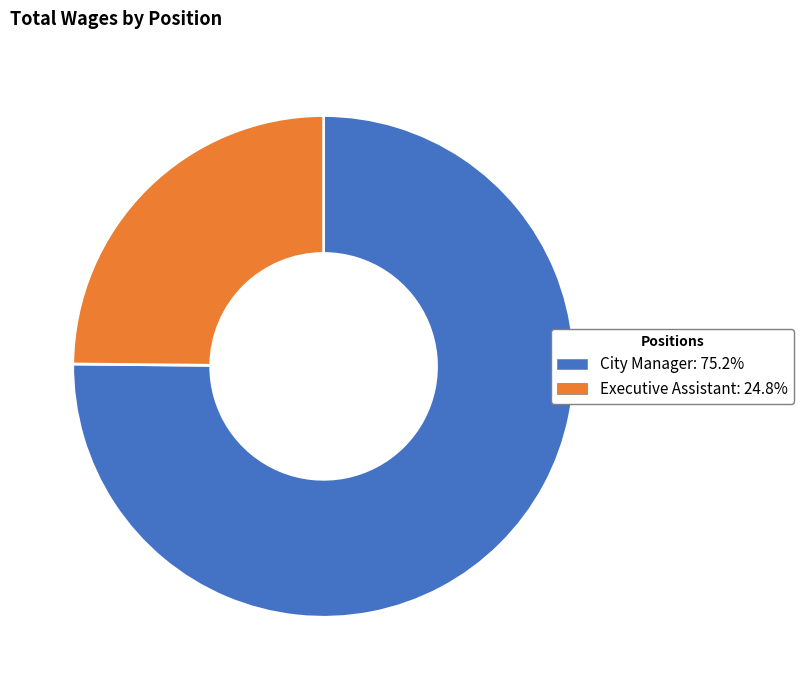

Approximately how many times larger is the value at City Manager: 75.2% compared to Executive Assistant: 24.8%?

3.0